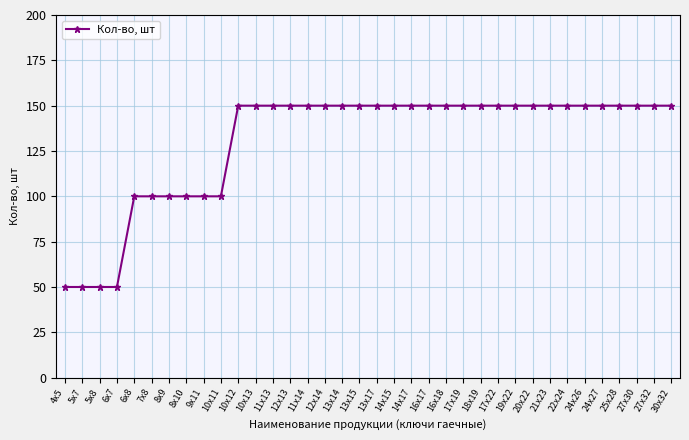

What is the label of the 28th point from the right?

9x11